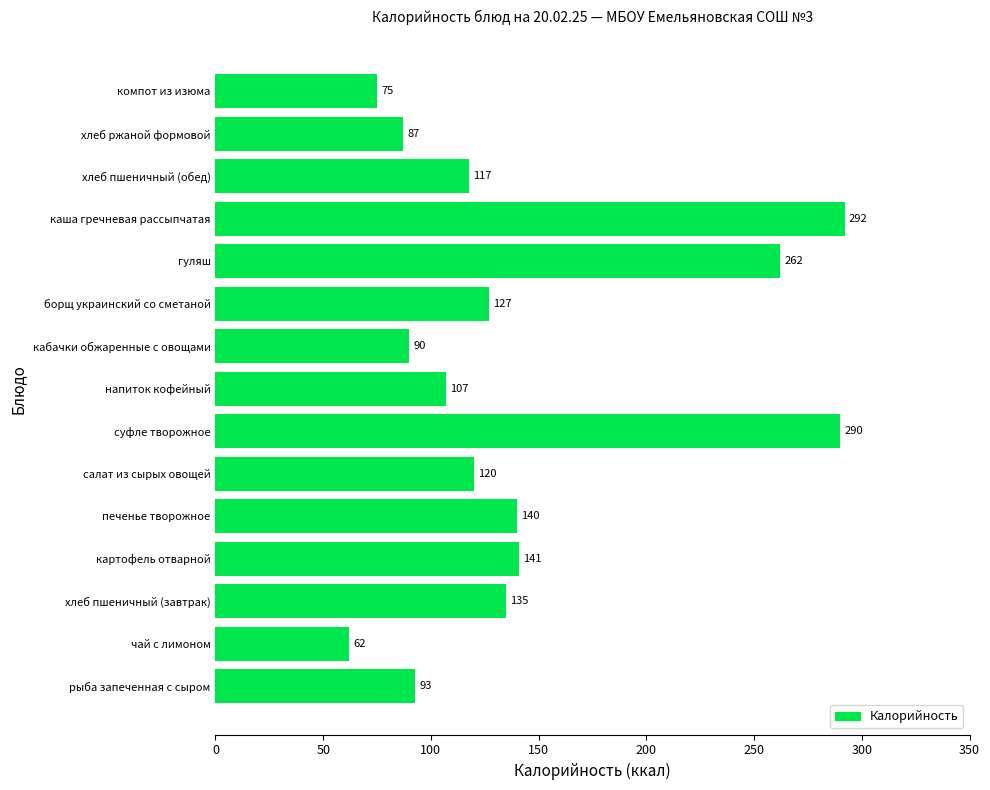

Where is the data nearest to the value 177?

картофель отварной